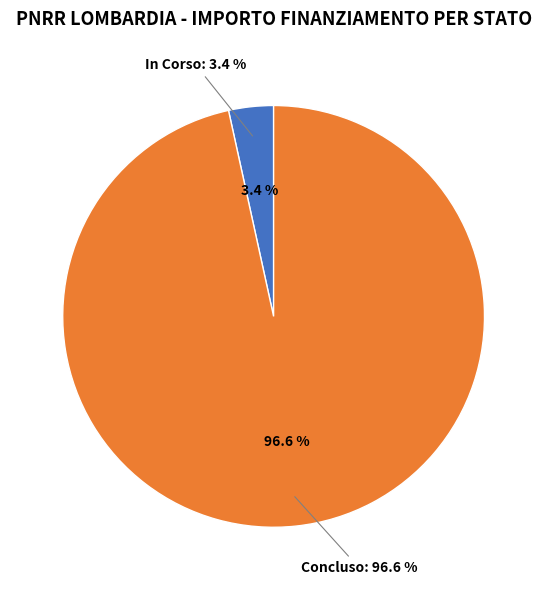

Does 1 represent more than half of the total?

No